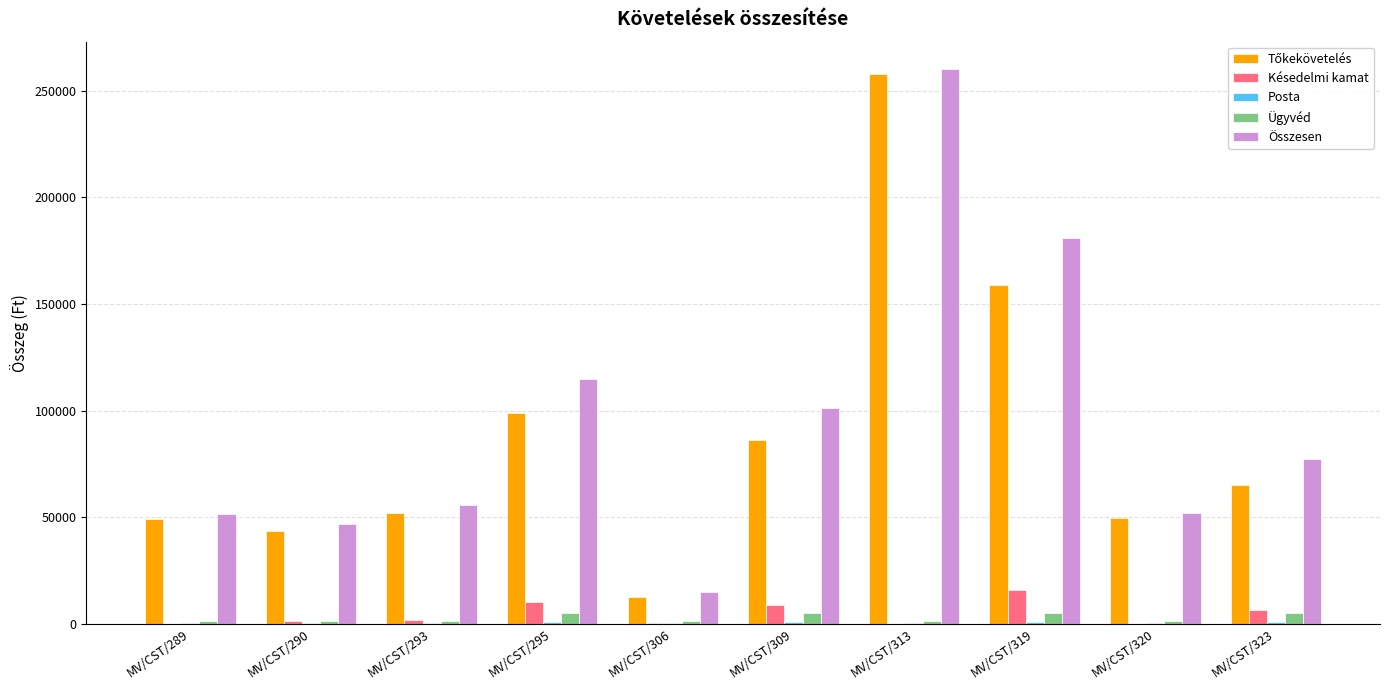

Which series changed the most between MV/CST/319 and MV/CST/320?

Összesen